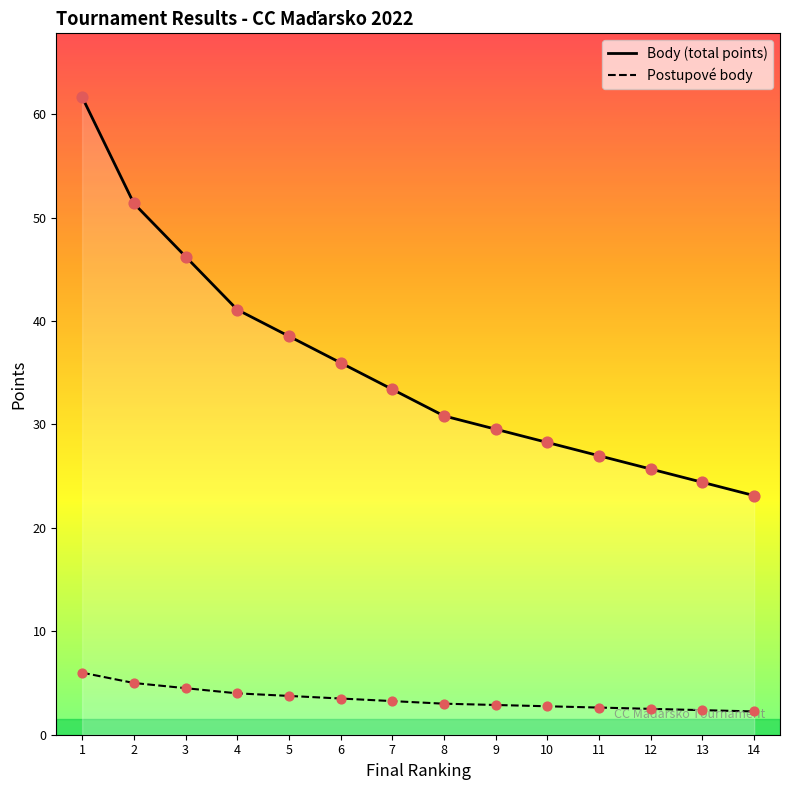

Which series contains the highest Y value?

Body